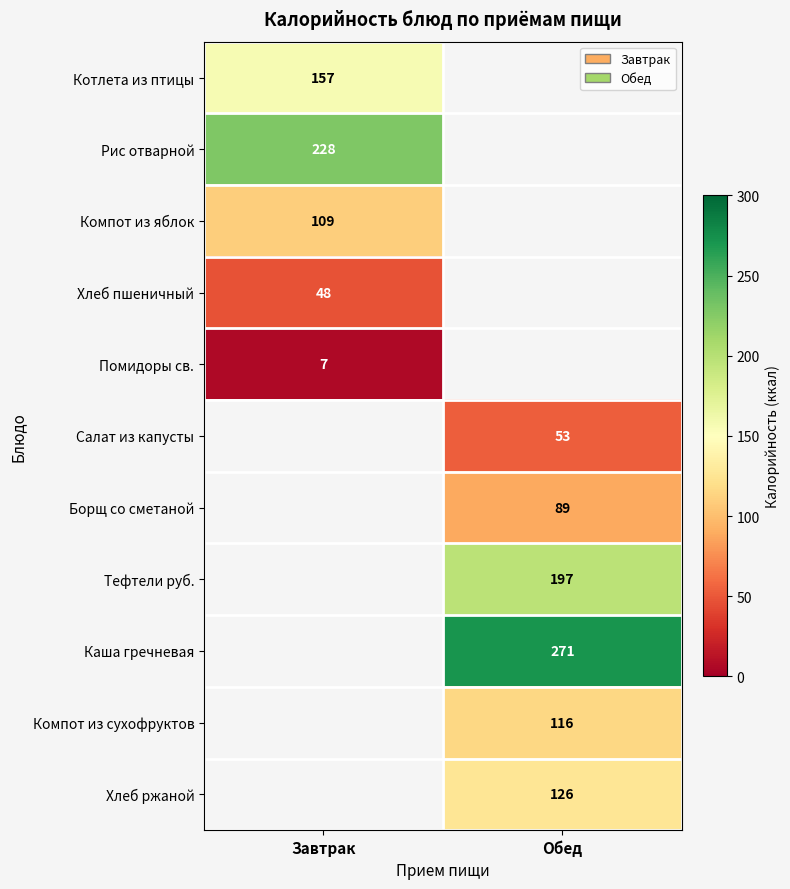

The Хлеб ржаной series shows 86 at Обед. True or false?

False